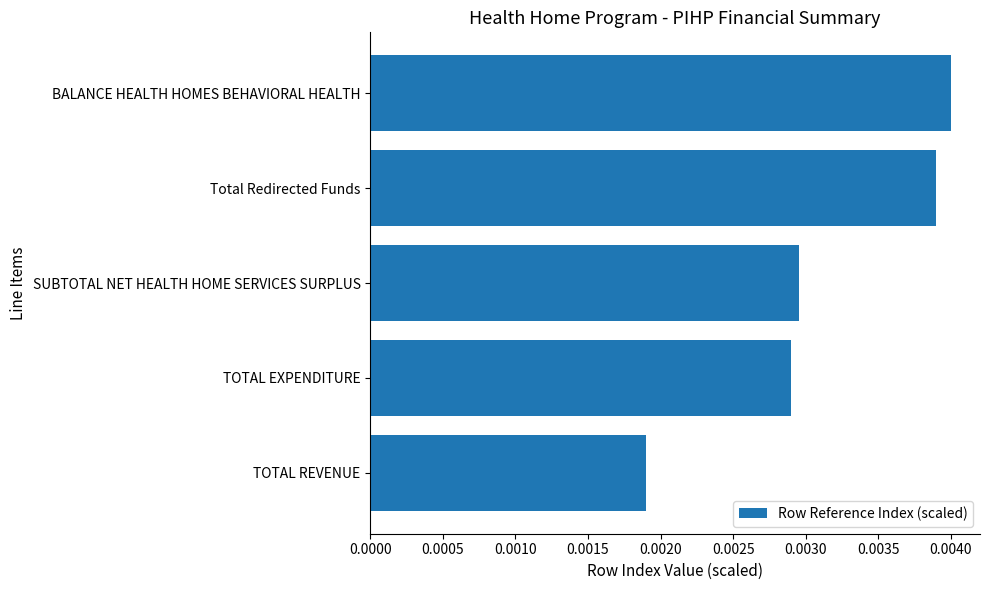

Which has a higher value, Total Redirected Funds or BALANCE HEALTH HOMES BEHAVIORAL HEALTH?

BALANCE HEALTH HOMES BEHAVIORAL HEALTH